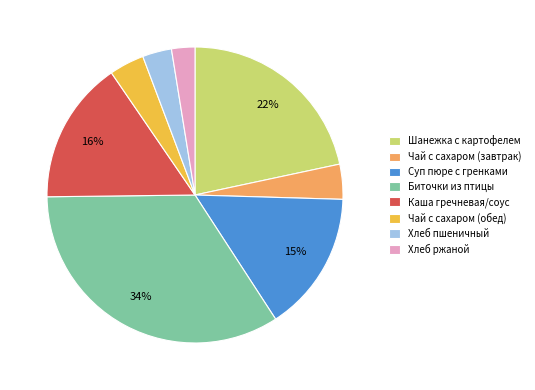

What percentage is the Чай с сахаром (завтрак) slice, to the nearest percent?

4%